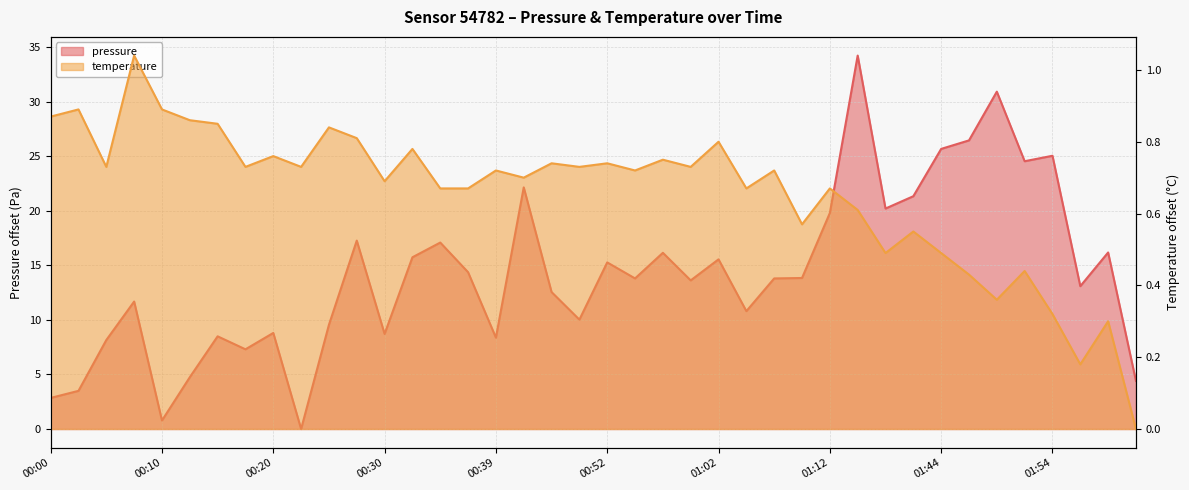

Reading right to left, extract all data points from this chart.

pressure: 02:02=4.4	01:59=16.2	01:56=13.1	01:54=25.1	01:51=24.6	01:49=30.9	01:46=26.5	01:44=25.7	01:41=21.4	01:38=20.2	01:32=34.2	01:12=19.8	01:09=13.9	01:07=13.8	01:04=10.8	01:02=15.6	00:59=13.6	00:57=16.2	00:54=13.8	00:52=15.3	00:49=10.0	00:47=12.6	00:42=22.2	00:39=8.4	00:37=14.4	00:35=17.1	00:32=15.8	00:30=8.7	00:27=17.3	00:25=9.6	00:22=0.0	00:20=8.8	00:18=7.3	00:15=8.5	00:13=4.8	00:10=0.8	00:08=11.7	00:05=8.2	00:03=3.5	00:00=2.9
temperature: 02:02=0.0	01:59=0.3	01:56=0.2	01:54=0.3	01:51=0.4	01:49=0.4	01:46=0.4	01:44=0.5	01:41=0.6	01:38=0.5	01:32=0.6	01:12=0.7	01:09=0.6	01:07=0.7	01:04=0.7	01:02=0.8	00:59=0.7	00:57=0.8	00:54=0.7	00:52=0.7	00:49=0.7	00:47=0.7	00:42=0.7	00:39=0.7	00:37=0.7	00:35=0.7	00:32=0.8	00:30=0.7	00:27=0.8	00:25=0.8	00:22=0.7	00:20=0.8	00:18=0.7	00:15=0.9	00:13=0.9	00:10=0.9	00:08=1.0	00:05=0.7	00:03=0.9	00:00=0.9